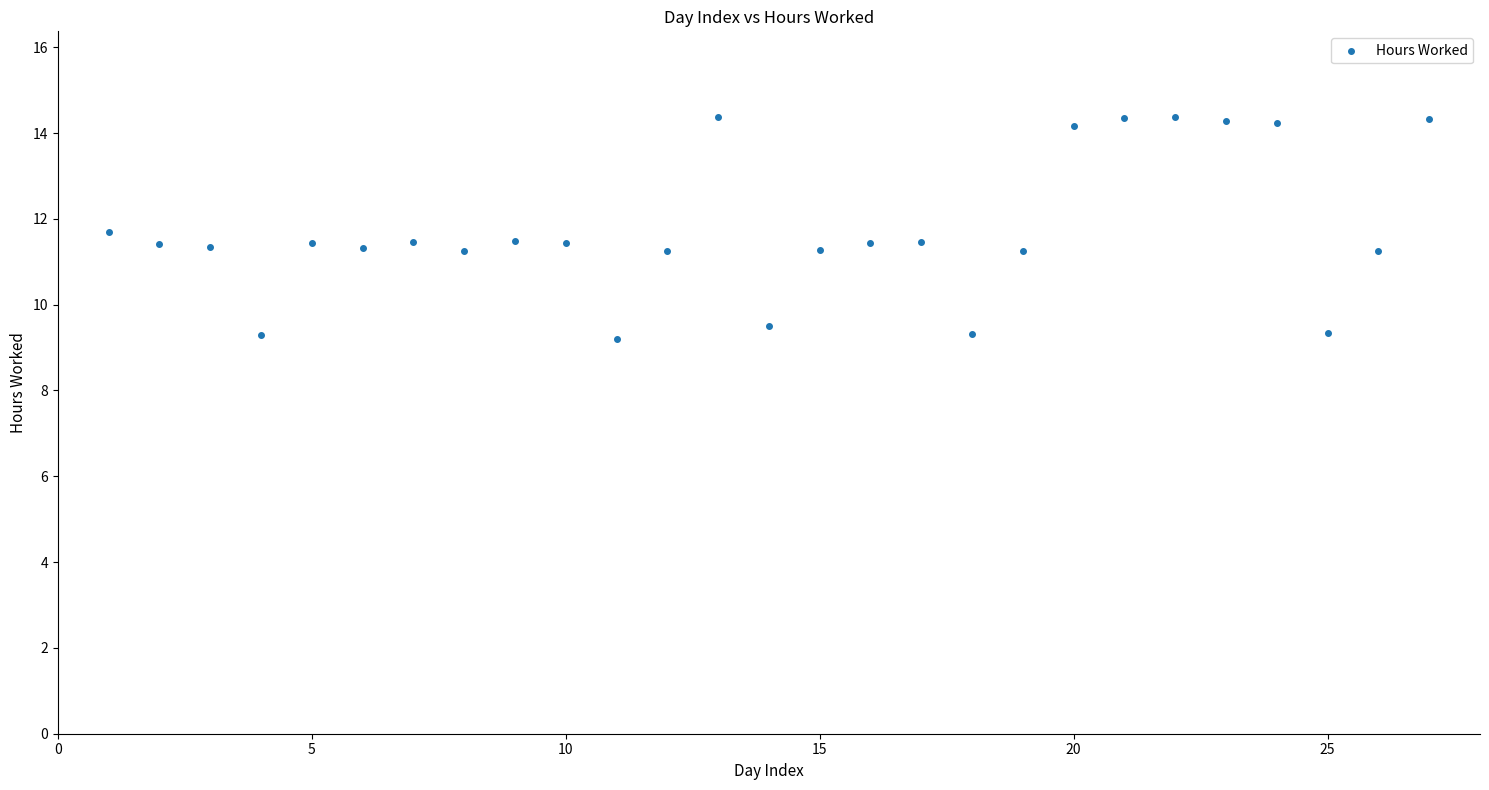

What is the range of X values (max minus min)?

26.0